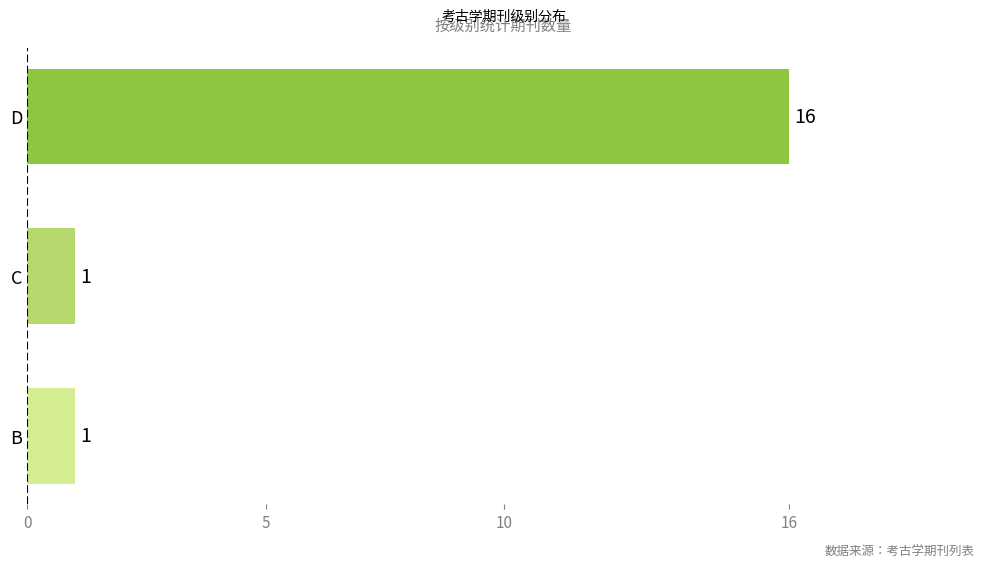

How many bars are there in total?

3